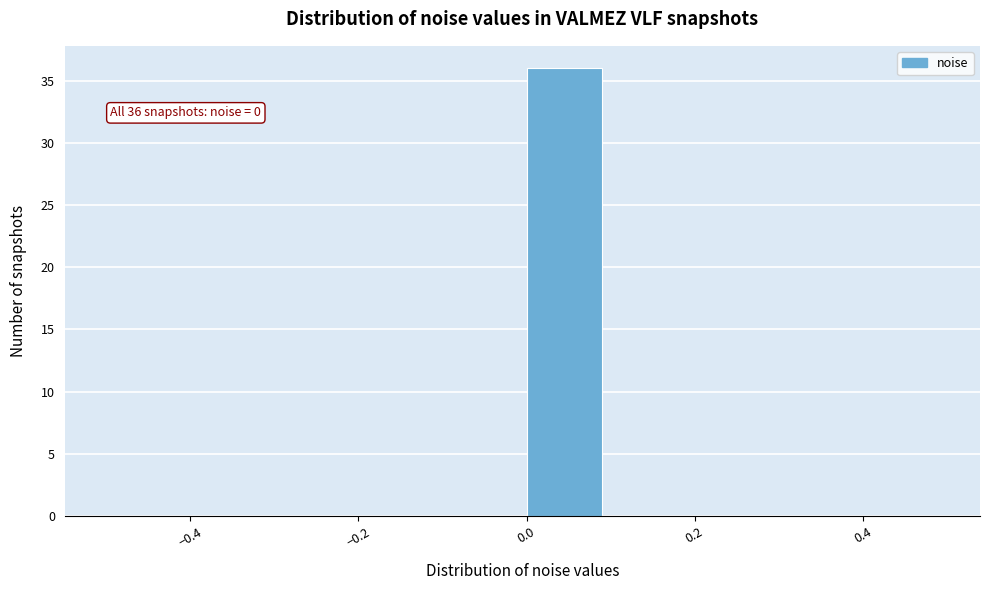

Which range on the x-axis has the tallest bar?

0.0 to 0.1